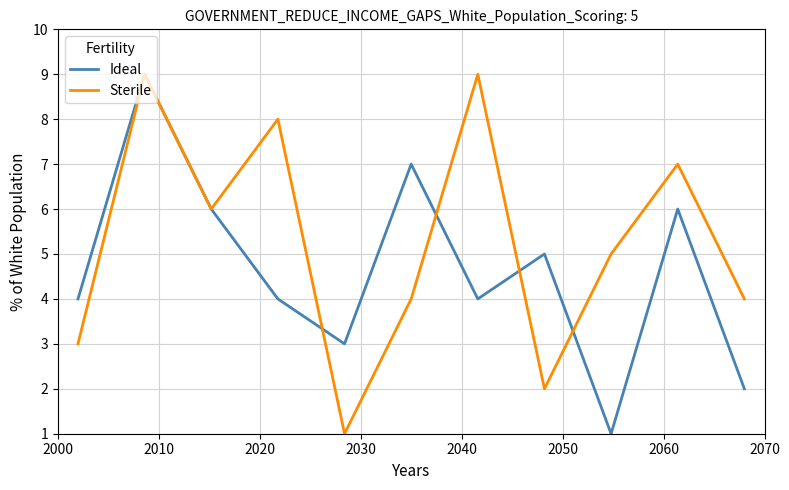

Rank the series by their average value, from lowest to highest.

Ideal, Sterile